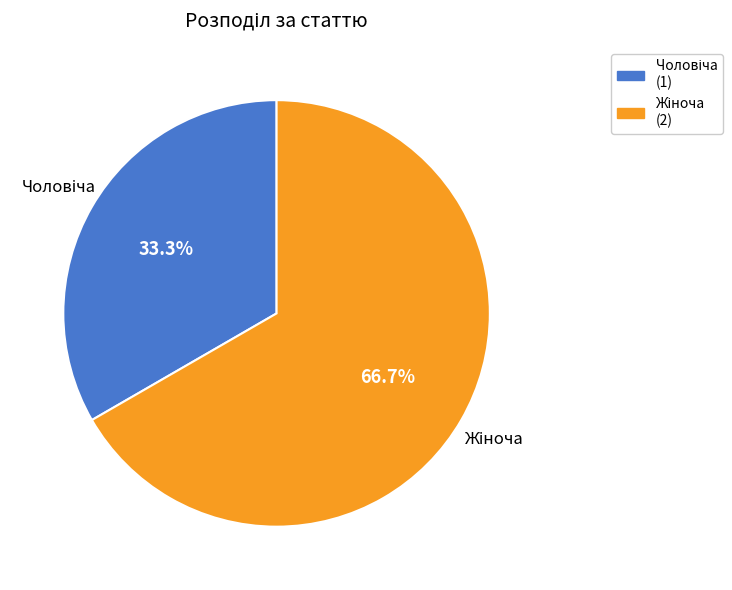

How many segments does this pie chart have?

2